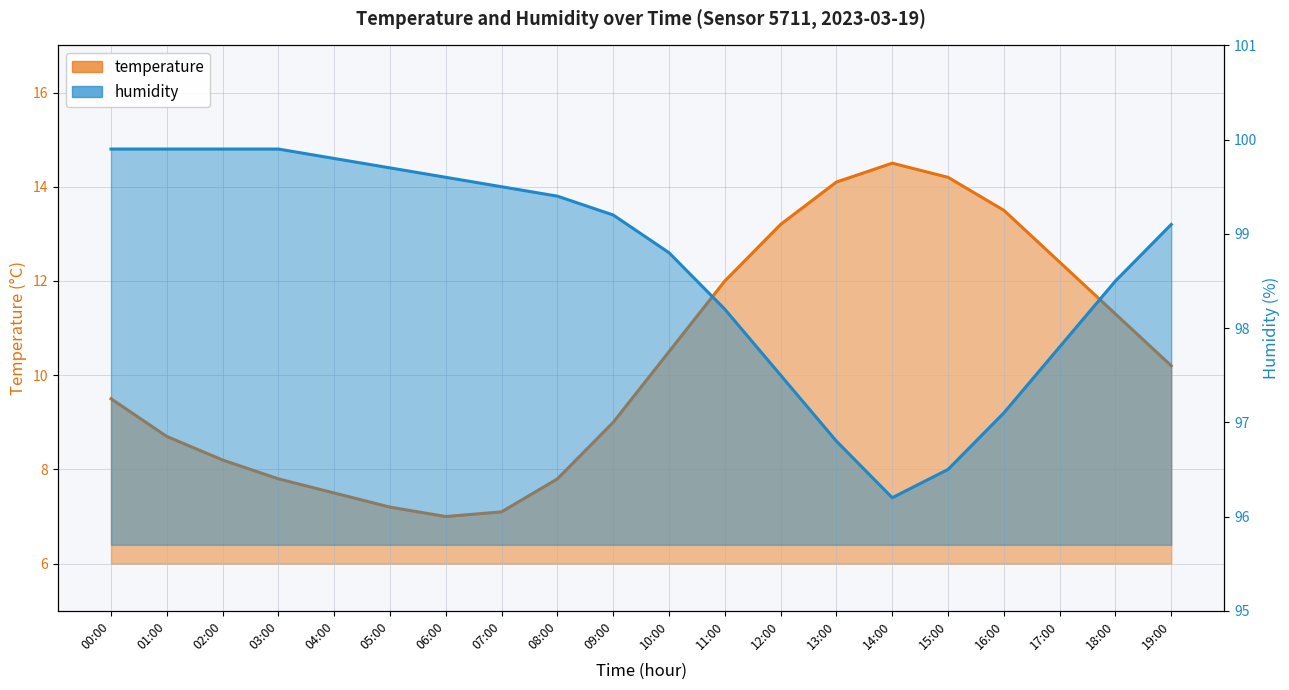

What is the sum of all humidity values?

1973.3